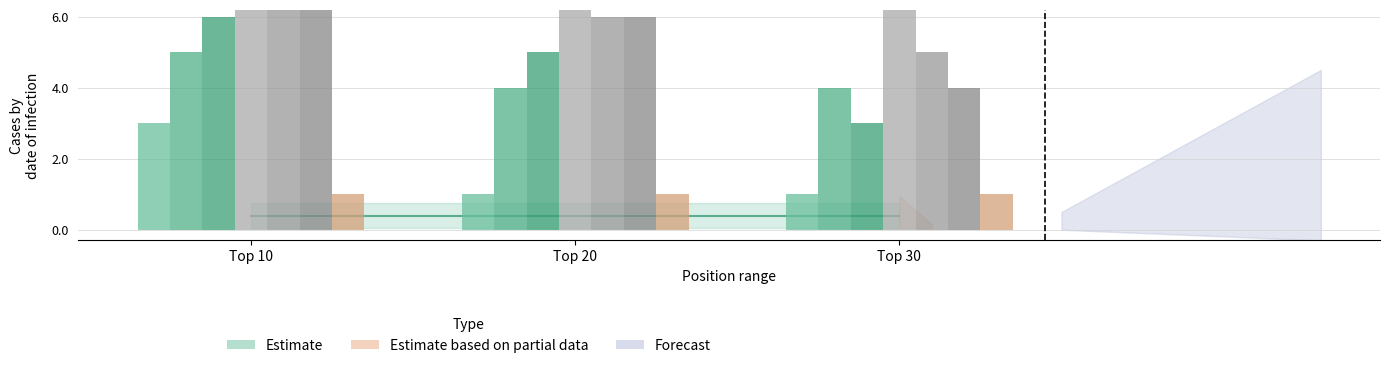

Between Top 20 and Top 10, which is larger?

Top 10